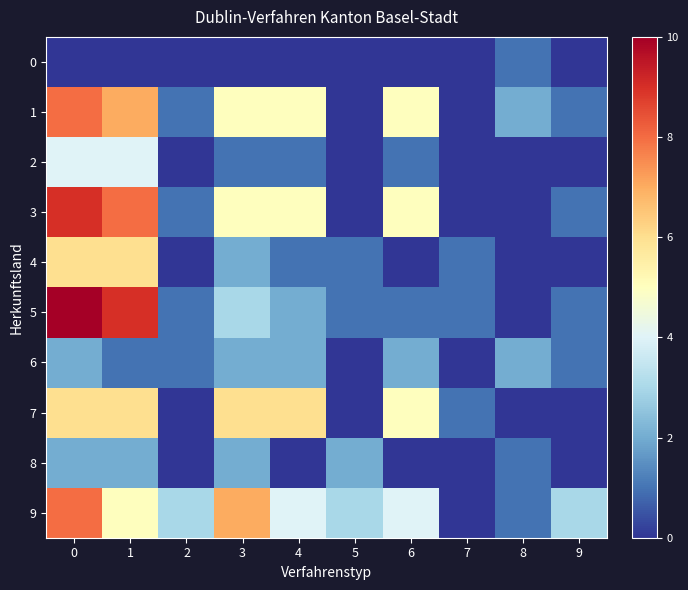

Reading right to left, what are all the values shown in this chart?

0: 9=0	8=1	7=0	6=0	5=0	4=0	3=0	2=0	1=0	0=0
1: 9=1	8=2	7=0	6=5	5=0	4=5	3=5	2=1	1=7	0=8
2: 9=0	8=0	7=0	6=1	5=0	4=1	3=1	2=0	1=4	0=4
3: 9=1	8=0	7=0	6=5	5=0	4=5	3=5	2=1	1=8	0=9
4: 9=0	8=0	7=1	6=0	5=1	4=1	3=2	2=0	1=6	0=6
5: 9=1	8=0	7=1	6=1	5=1	4=2	3=3	2=1	1=9	0=10
6: 9=1	8=2	7=0	6=2	5=0	4=2	3=2	2=1	1=1	0=2
7: 9=0	8=0	7=1	6=5	5=0	4=6	3=6	2=0	1=6	0=6
8: 9=0	8=1	7=0	6=0	5=2	4=0	3=2	2=0	1=2	0=2
9: 9=3	8=1	7=0	6=4	5=3	4=4	3=7	2=3	1=5	0=8